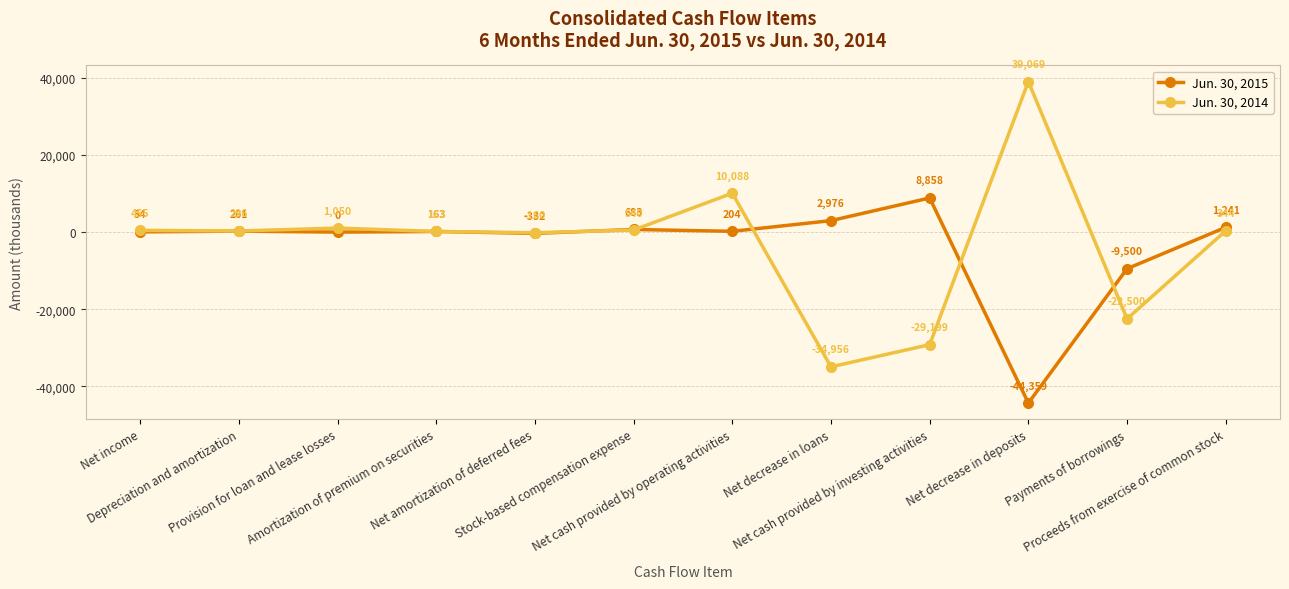

What is the sum of all Jun. 30, 2014 values?

-34810